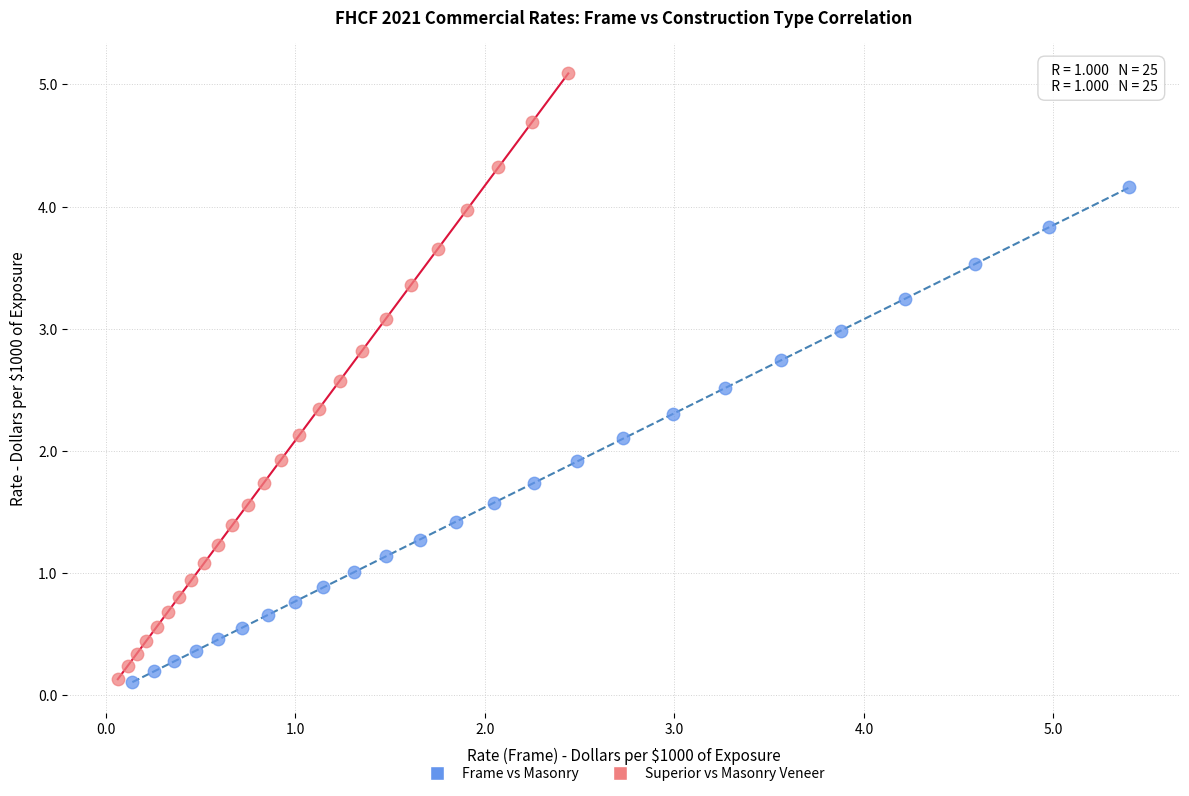

Which series has the largest Y range (max minus min)?

Superior vs Masonry Veneer